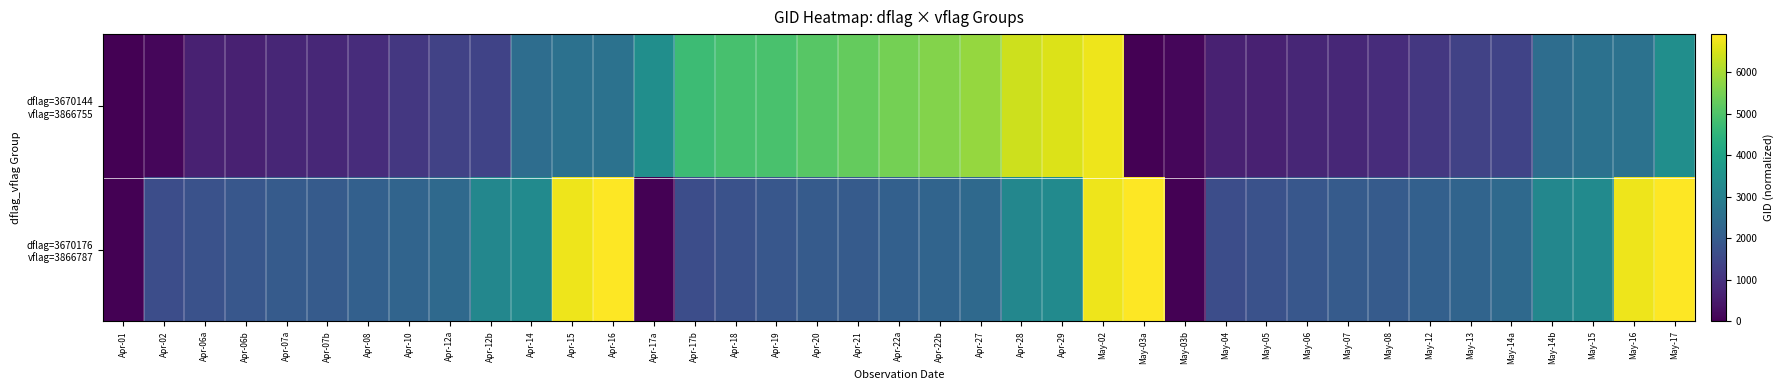

What is the total value across all series at Apr-22b?

7885